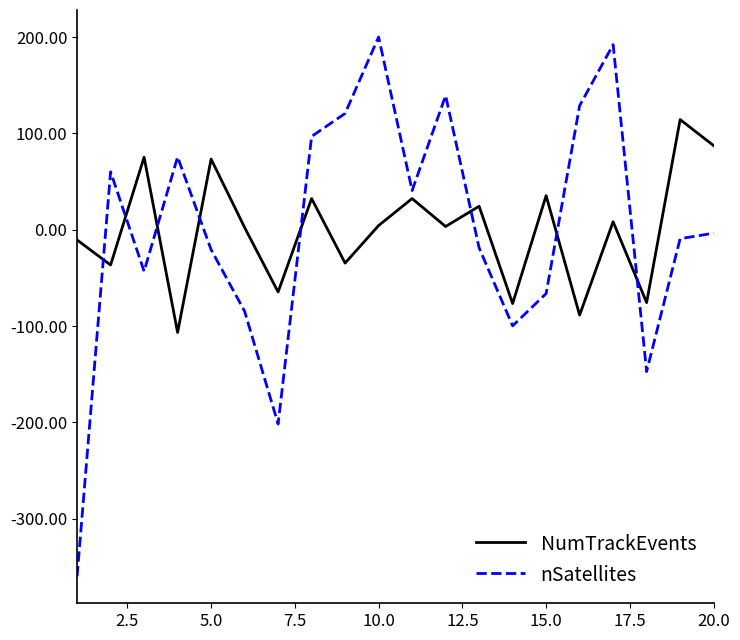

List the series in order of their peak value, highest first.

nSatellites, NumTrackEvents